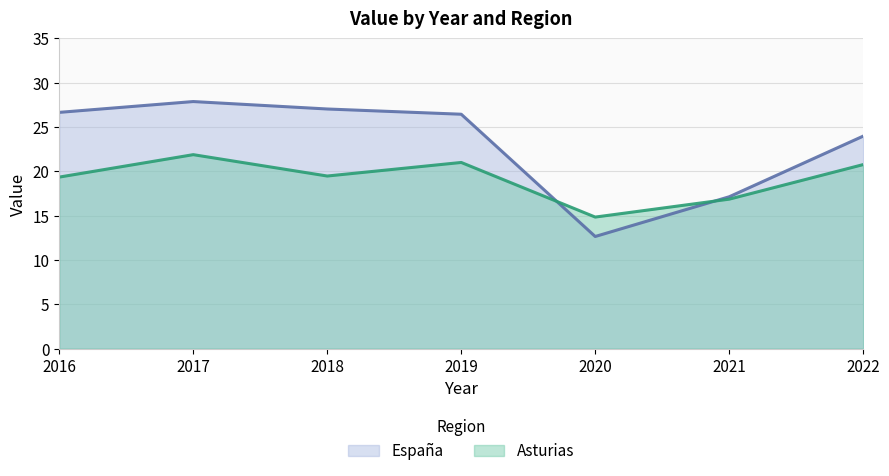

Between 2016 and 2018, which series saw the biggest shift?

España